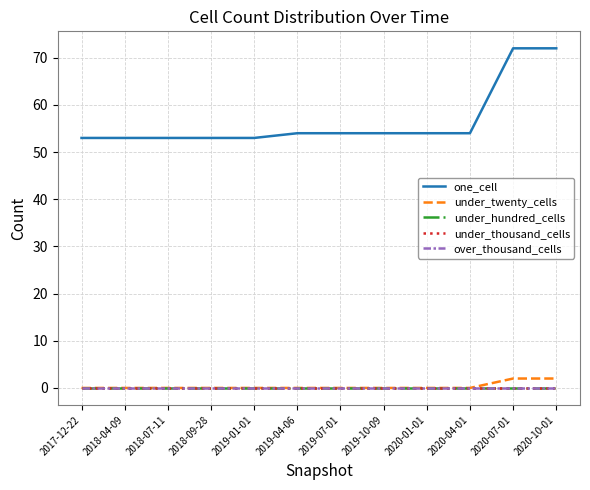

At how many categories does at least one series exceed 4?

12